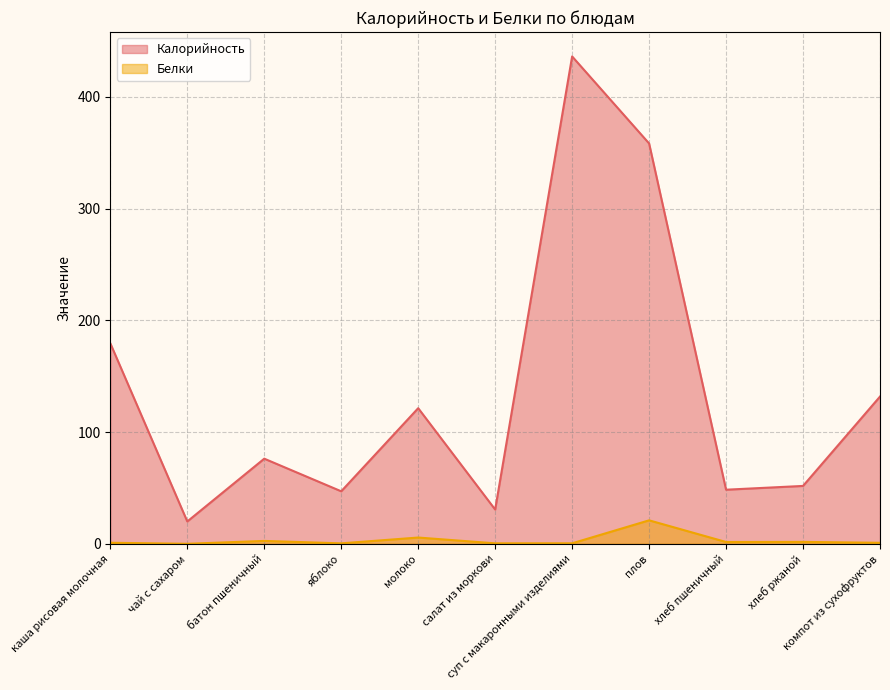

What is the value of the Белки point at the 5th from the left?

5.6